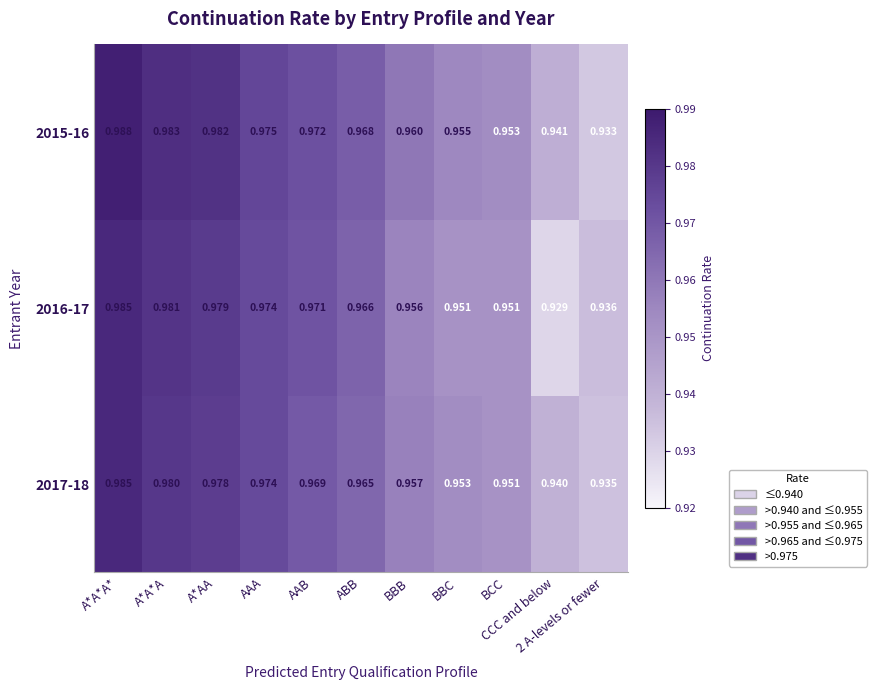

Which has a higher value, A*A*A* or ABB?

A*A*A*